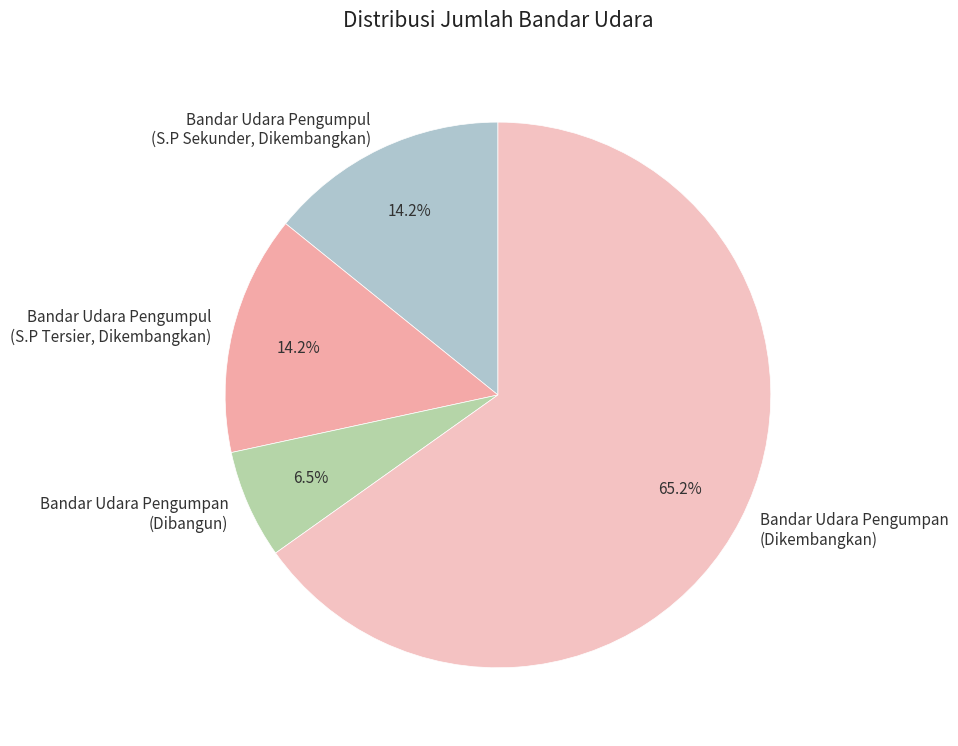

Is there a majority slice in this chart?

Yes